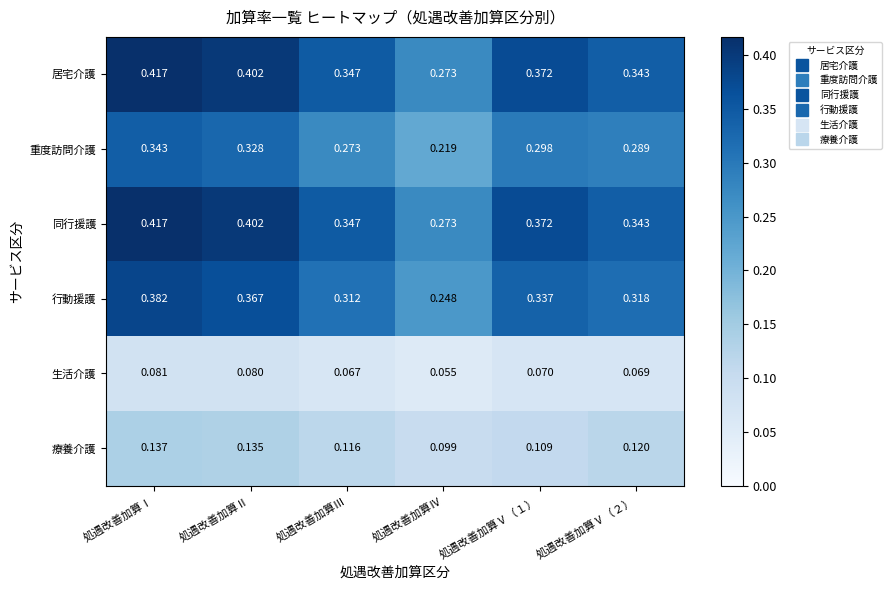

Is the value of 行動援護 at 処遇改善加算Ⅲ greater than the value of 同行援護 at 処遇改善加算Ⅳ?

Yes